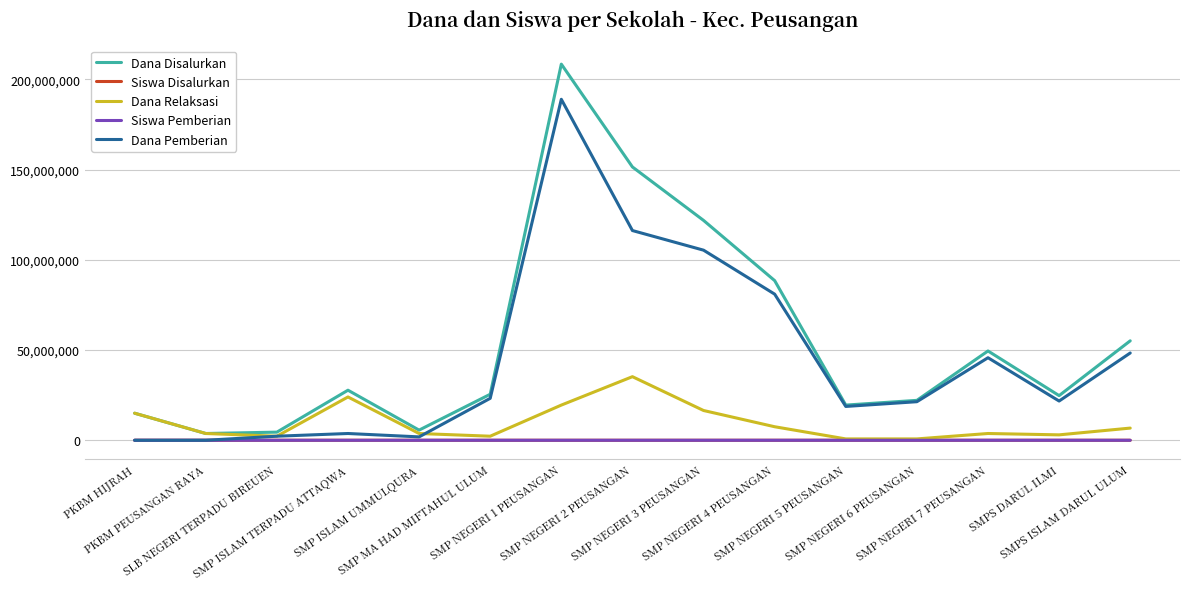

What is the greatest value displayed?

208500000